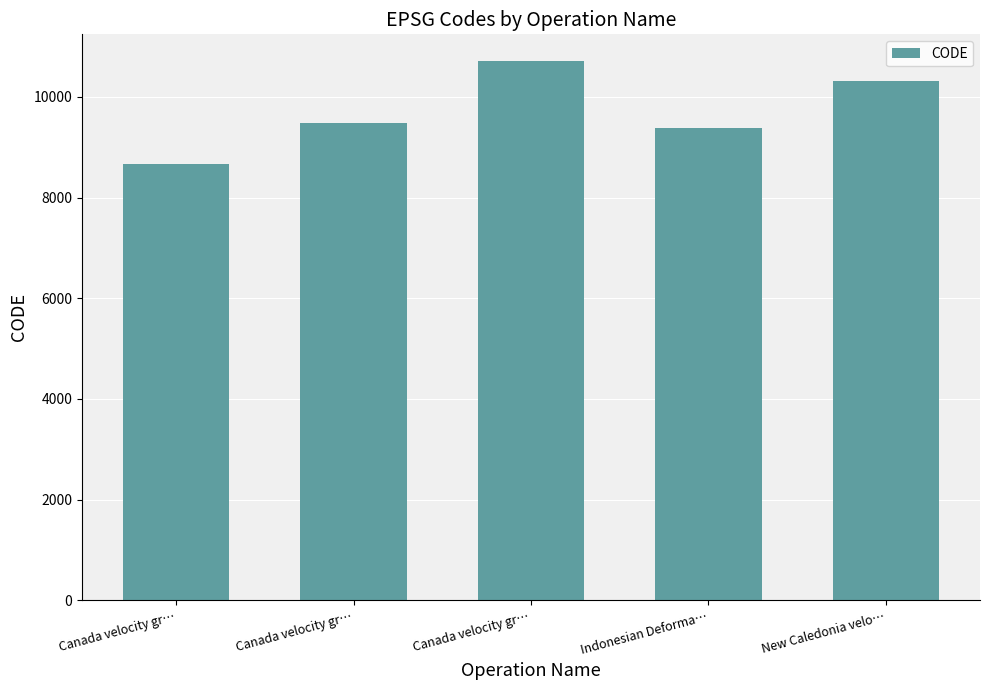

How many categories are shown in the chart?

5